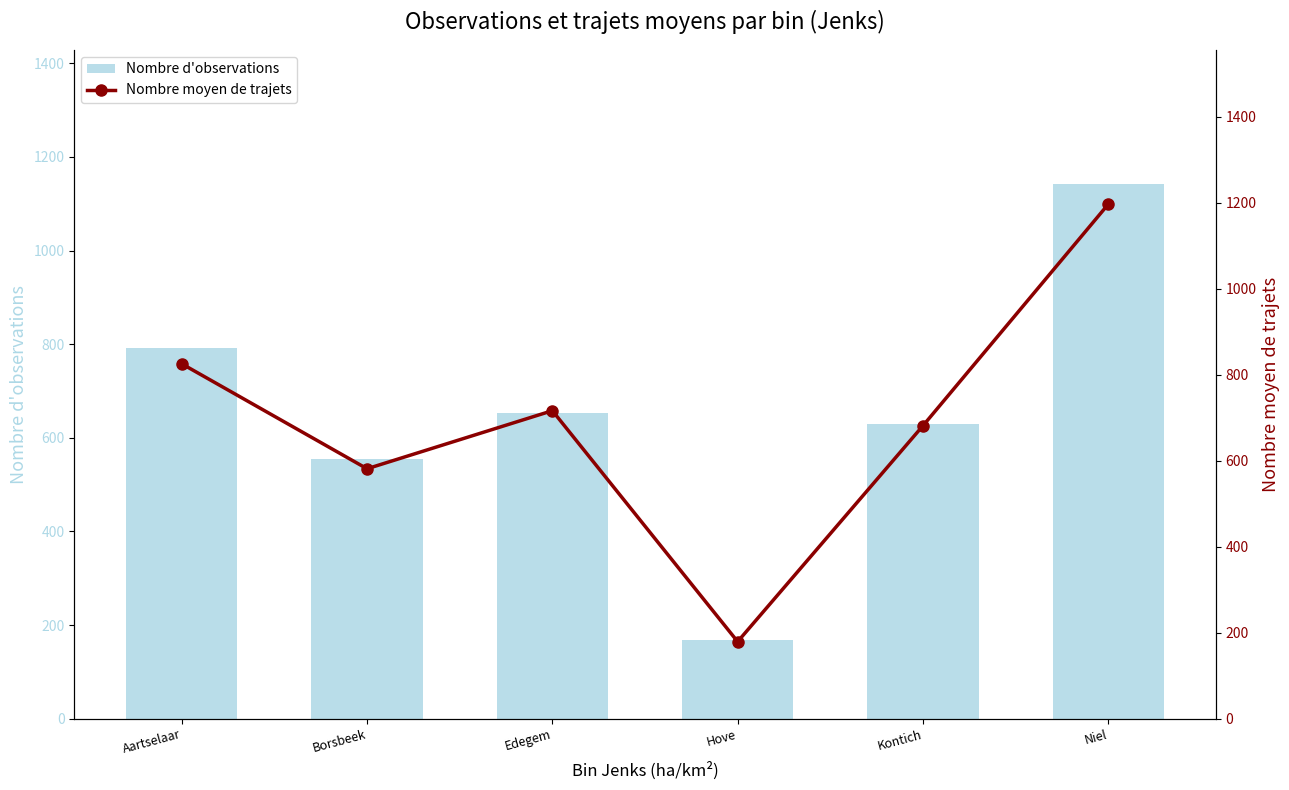

What is the value of the Nombre d'observations bar at the 4th from the left?

169